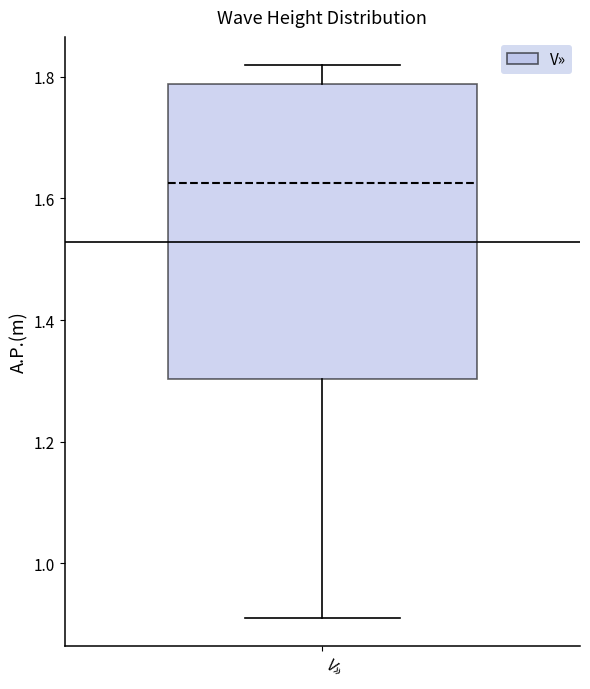

Where does the upper whisker of the box for V» end on the y-axis? The values are not printed on the chart, so give them approximately, as read against the axis.

1.82